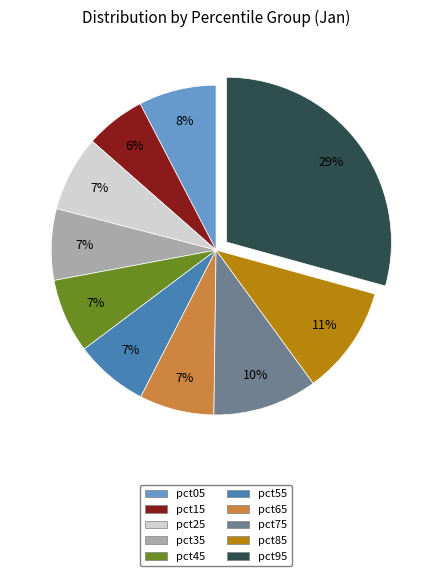

What is the largest slice in the pie chart?

pct95